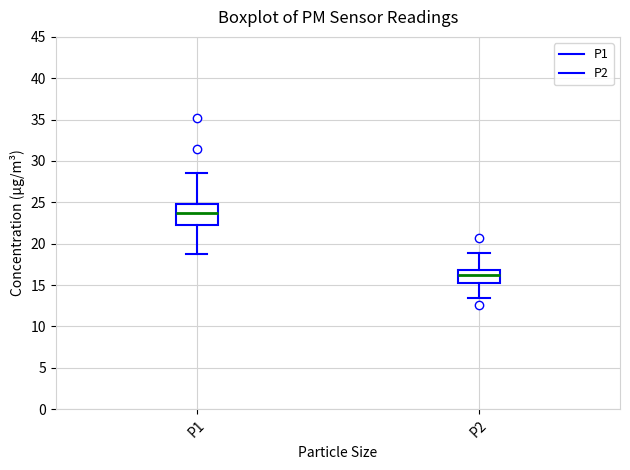

Which box is the tallest, from its lower edge to its upper edge?

P1